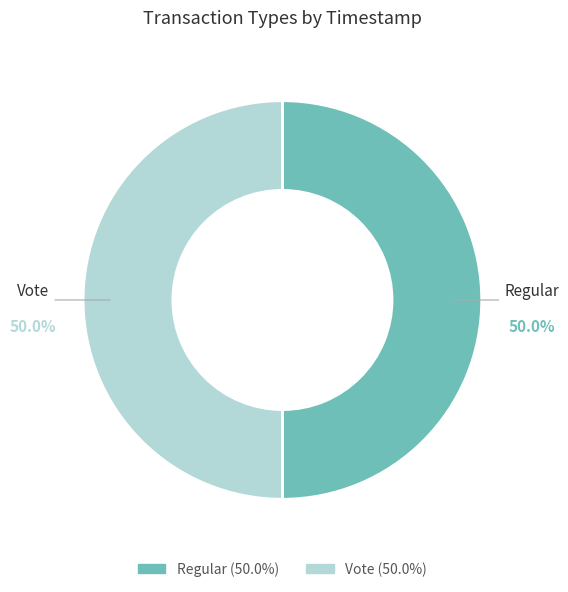

To the nearest percent, what portion does Vote represent?

50%